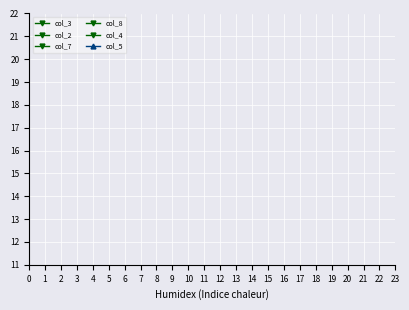

Rank the series by their maximum value, from lowest to highest.

col_5, col_3, col_8, col_2, col_7, col_4